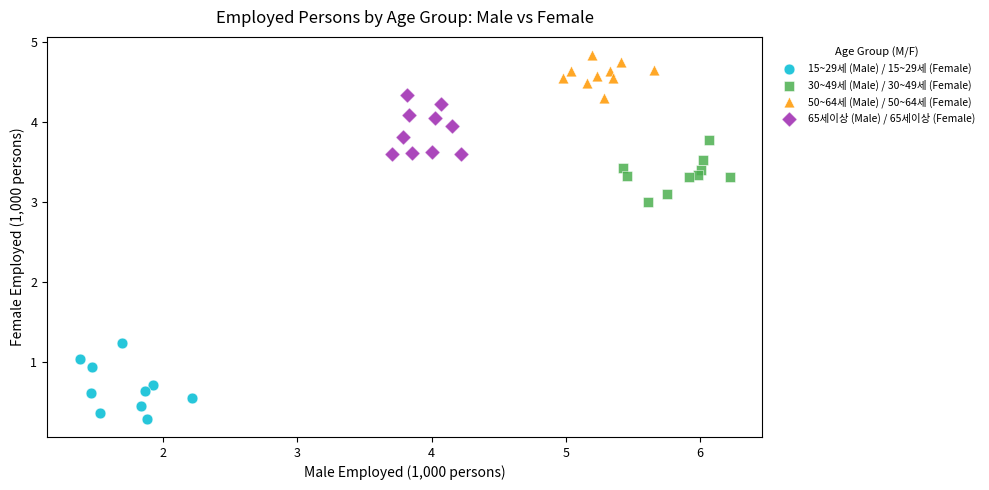

What are all the series names shown in the legend?

15~29세 (Male) / 15~29세 (Female), 30~49세 (Male) / 30~49세 (Female), 50~64세 (Male) / 50~64세 (Female), 65세이상 (Male) / 65세이상 (Female)